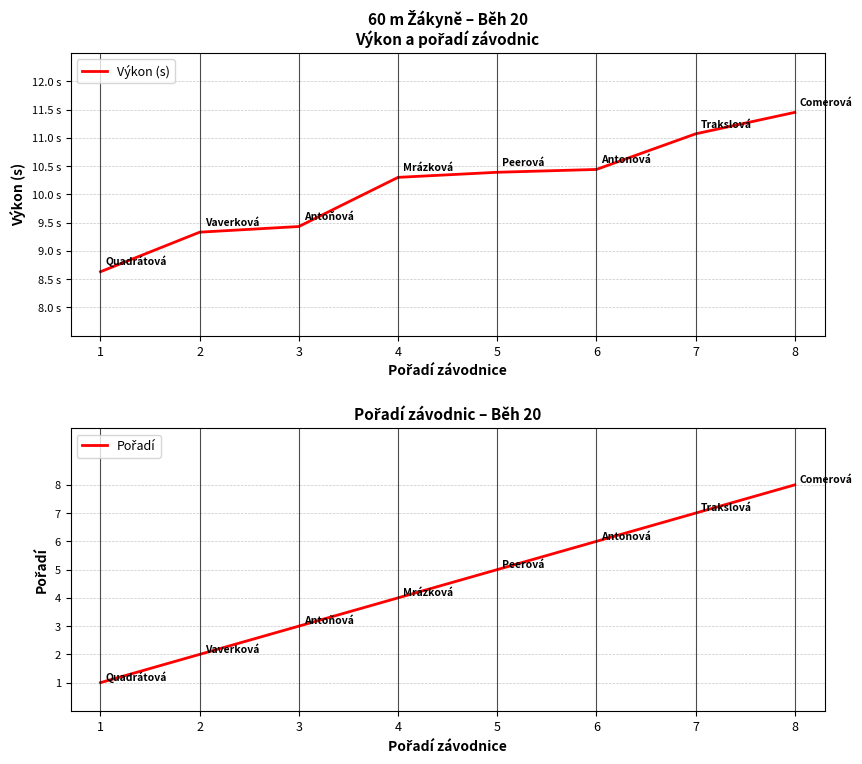

Which category has the highest value in the Pořadí series?

8